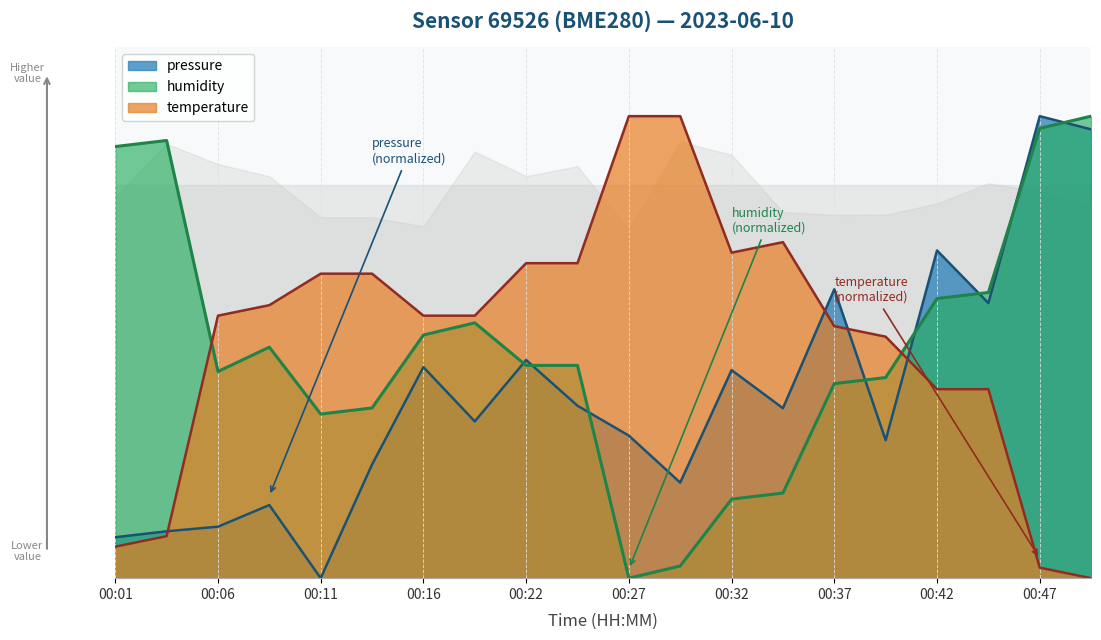

In pressure_norm, how many points are higher than both neighbors (excluding endpoints)?

7